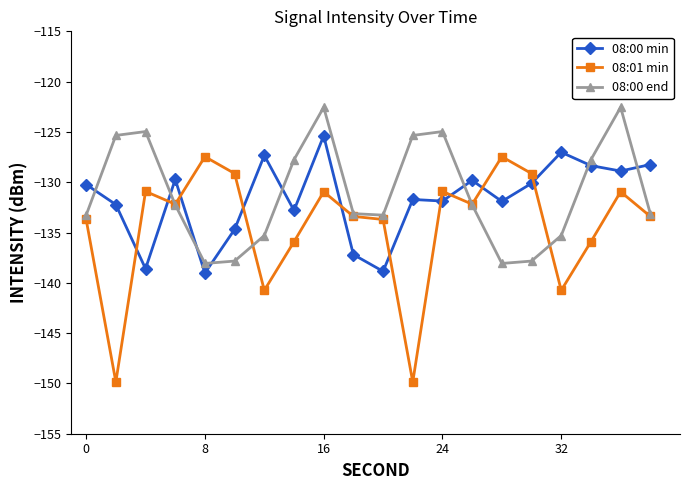

What is the smallest value displayed?

-149.9